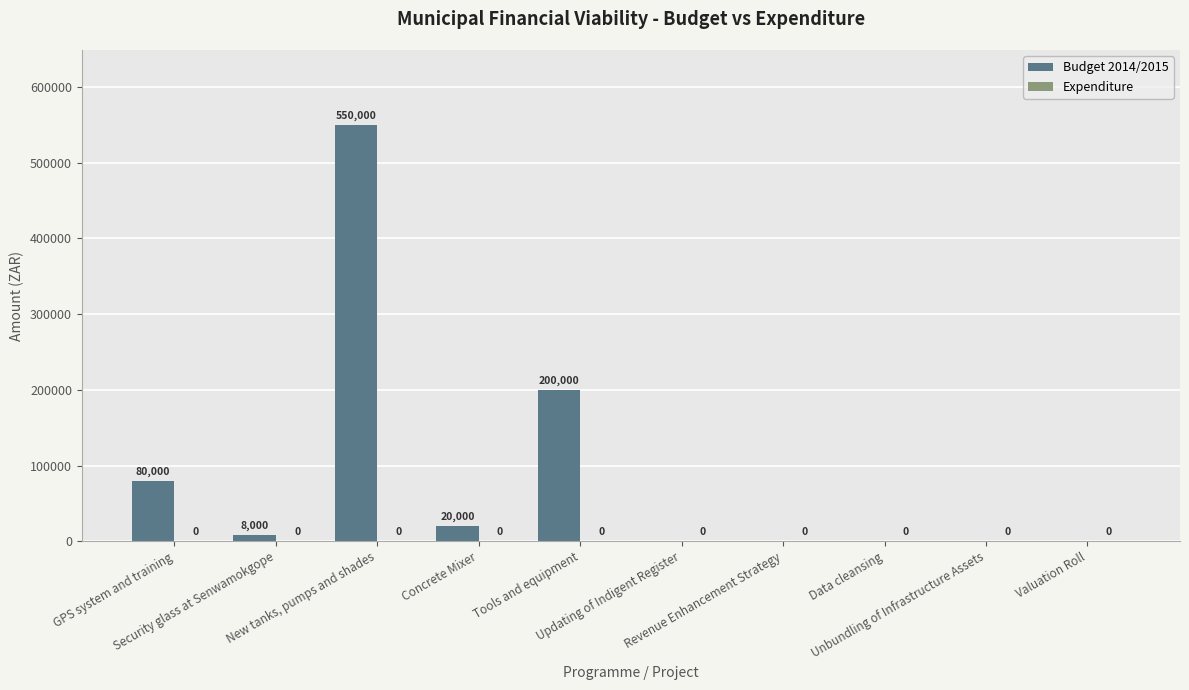

What is the maximum value shown in the chart?

550000